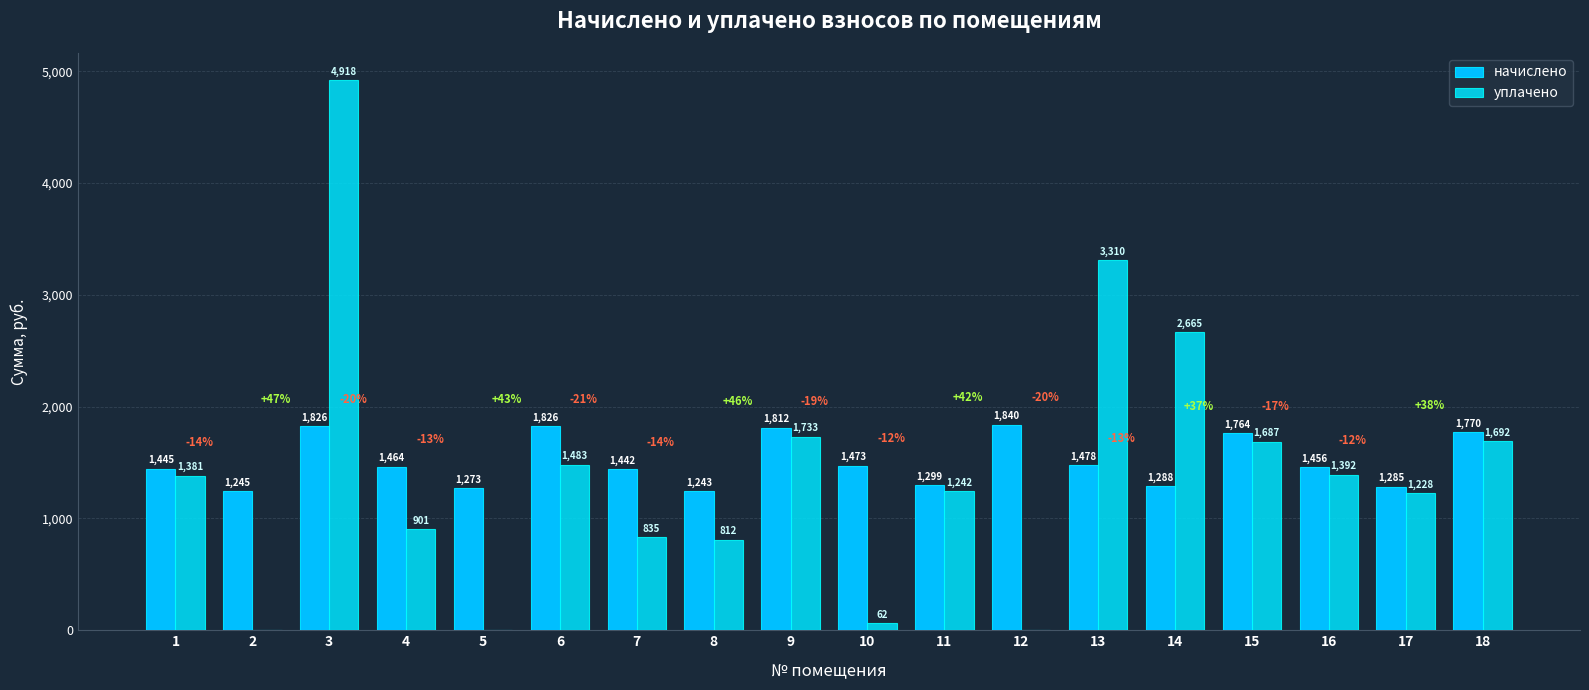

Which series has the widest spread of values?

уплачено